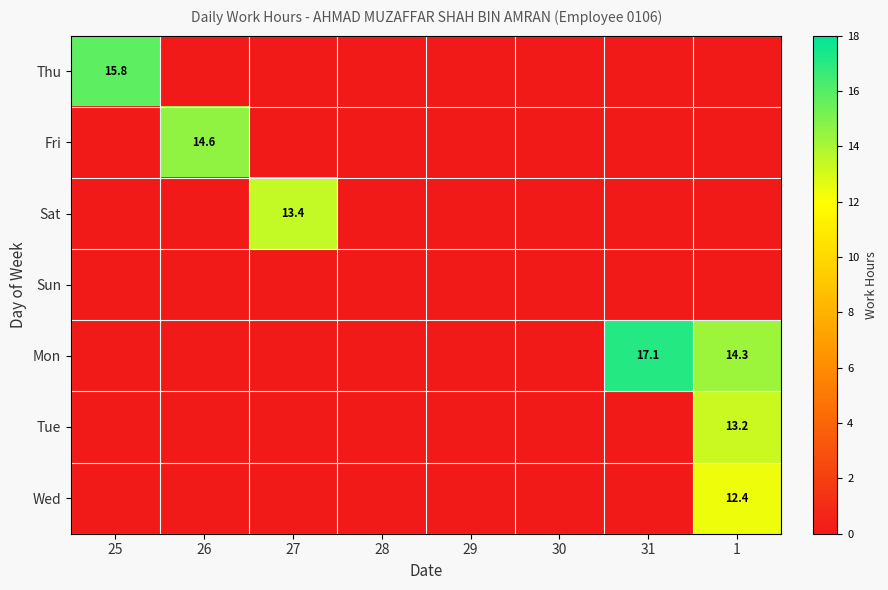

At which label is Thu closest to 7?

26